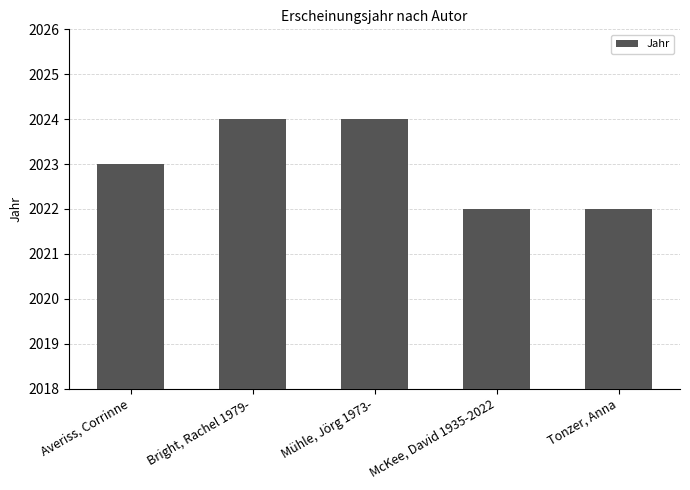

What is the value of the 4th bar from the left?

2022